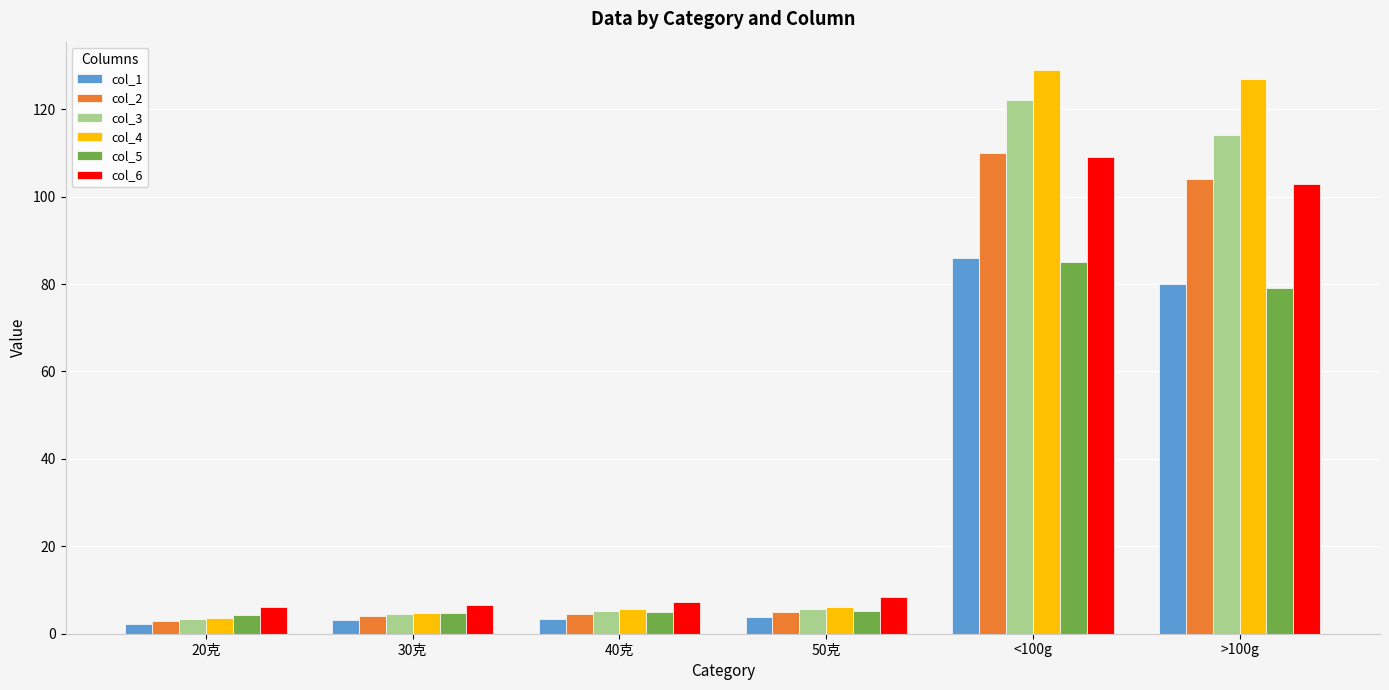

Which series has the largest range (max minus min)?

col_4